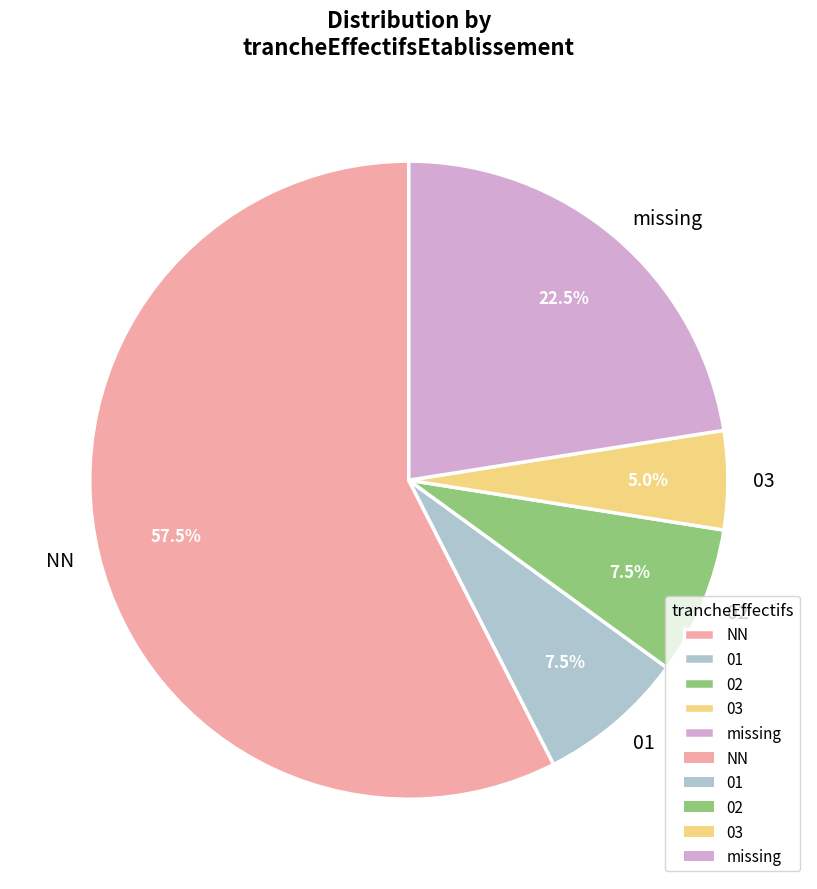

Does 02 account for over 50% of the chart?

No